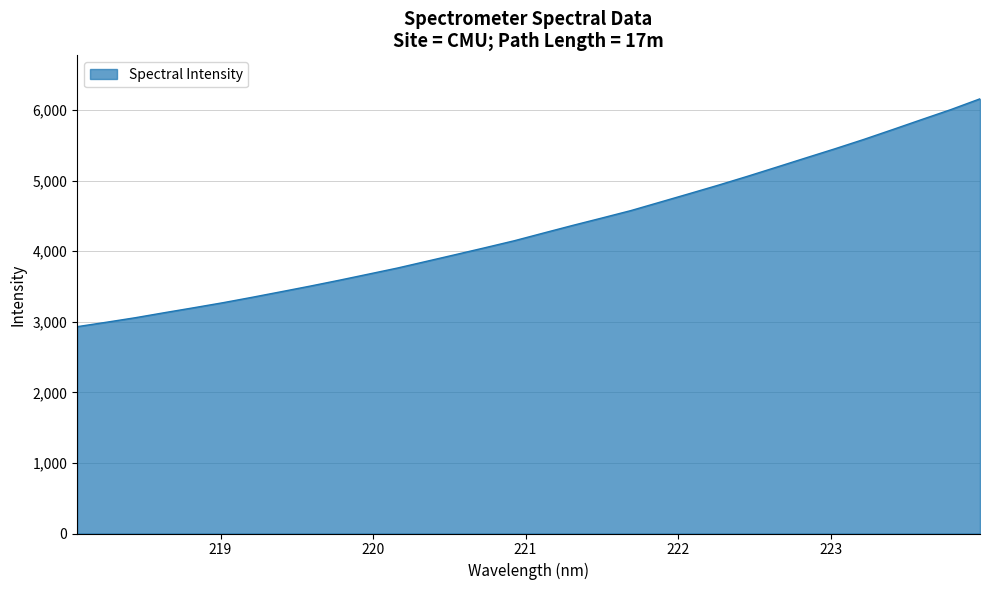

What is the difference between the maximum and minimum values?

3227.9